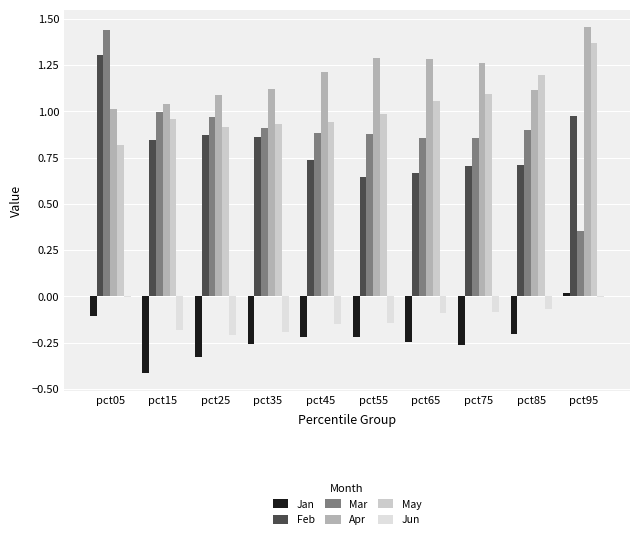

Between pct45 and pct65, which series saw the biggest shift?

May